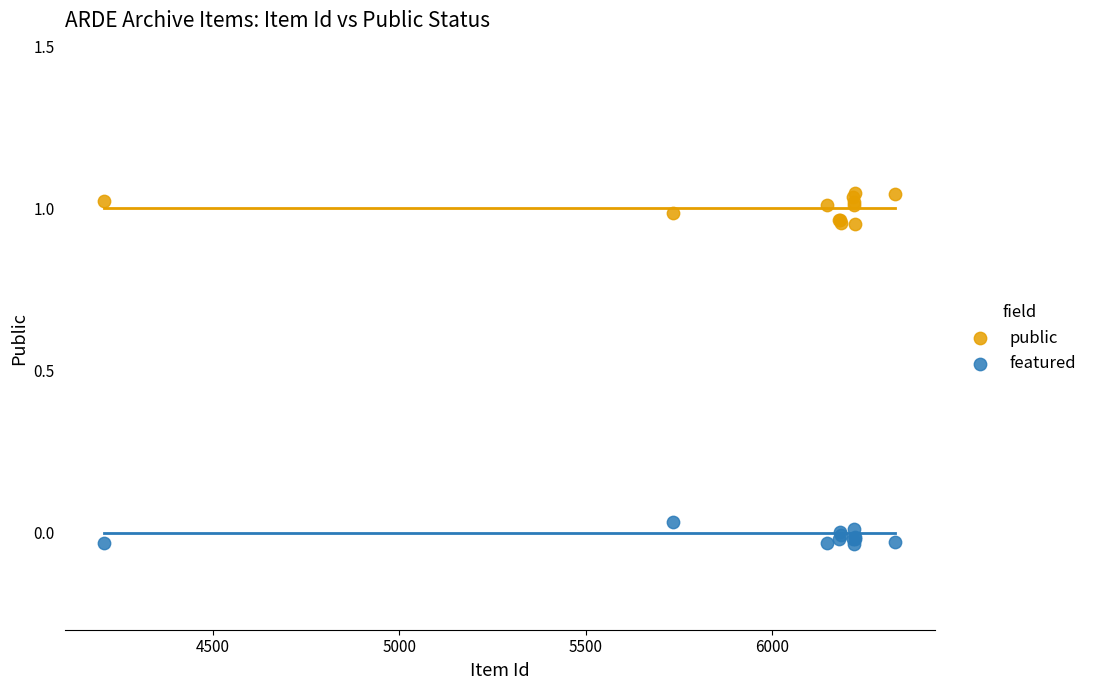

Which series reaches the minimum Y coordinate?

featured